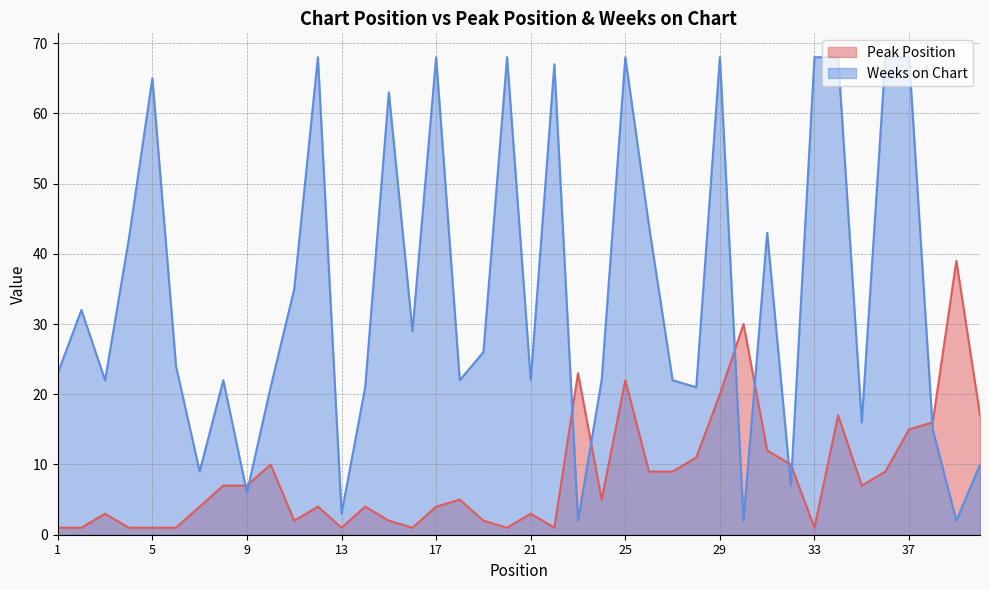

What is the difference between the highest and lowest values at 29?

48